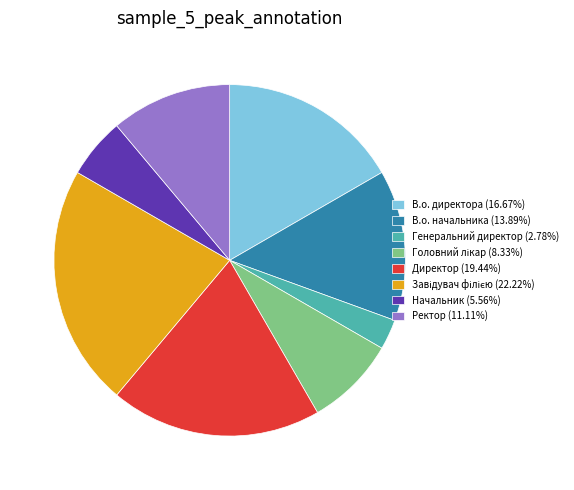

Approximately how many times larger is the value at Директор (19.44%) compared to В.о. директора (16.67%)?

1.2